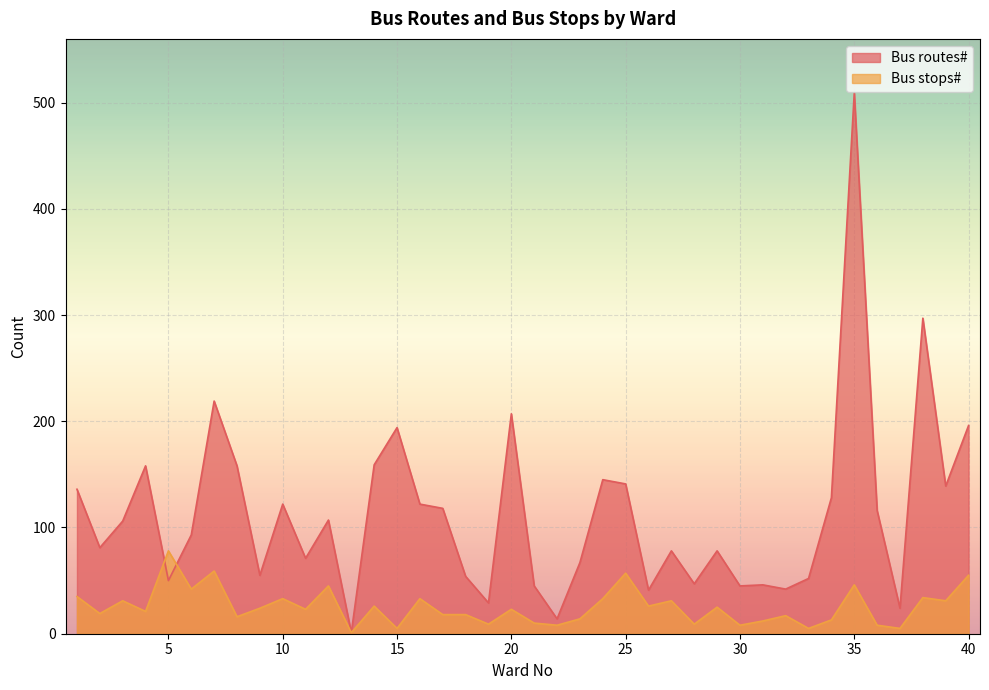

What is the approximate value of Bus stops# at 31, to the nearest 10?

10